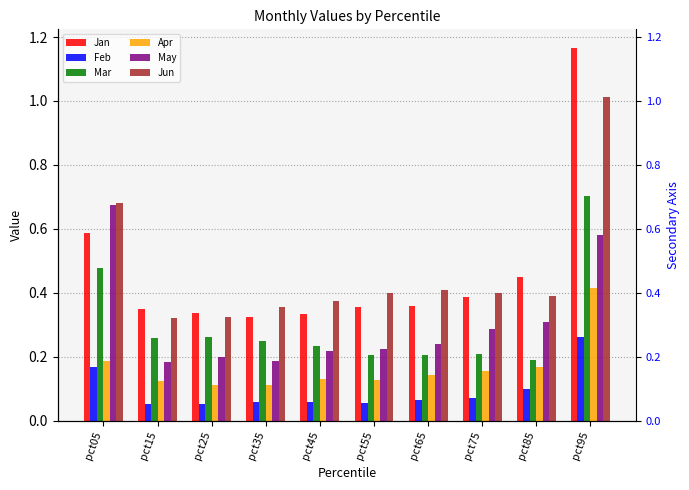

Is it true that Mar equals 0.0 at pct85?

False